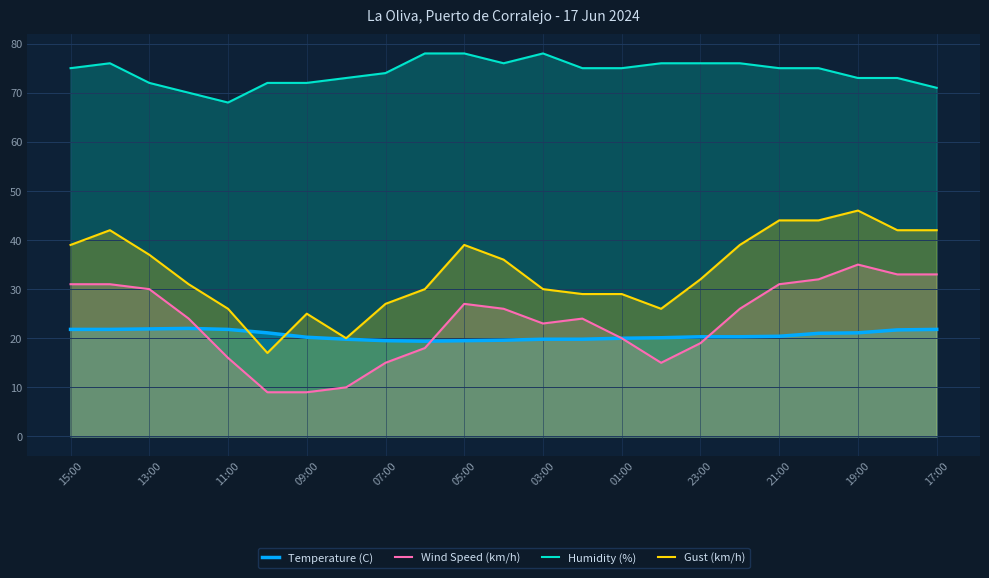

What is the difference between the maximum and minimum values in the Humidity (%) series?

10.0